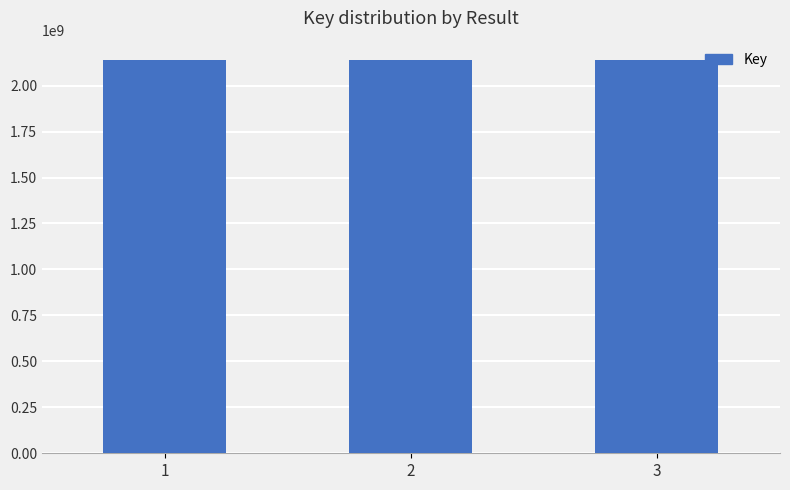

What is the smallest value displayed?

2137666333